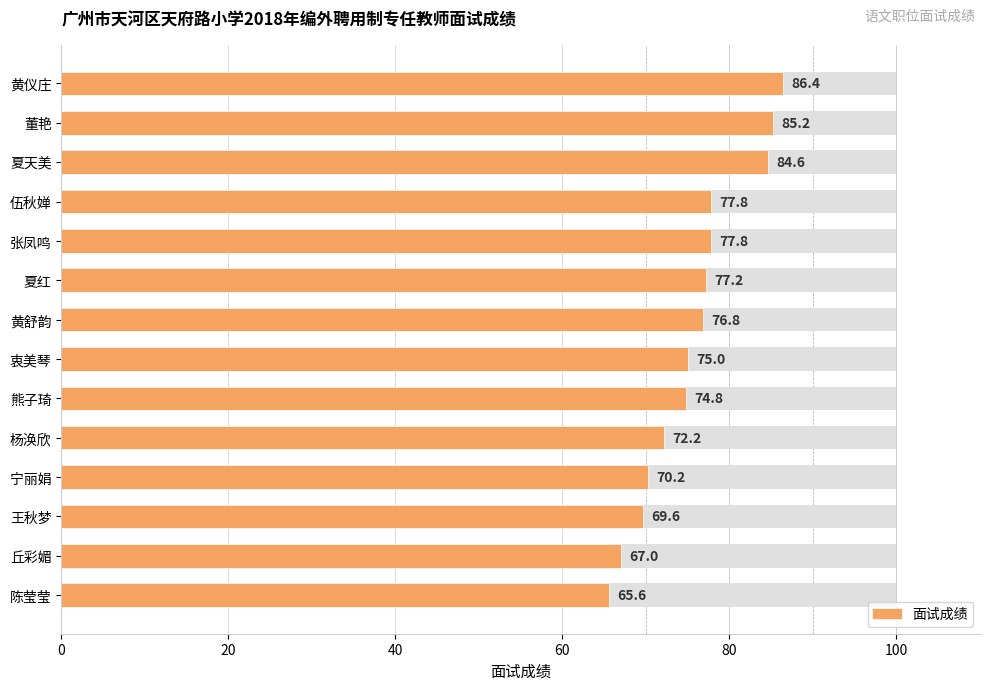

What position from the left is 宁丽娟?

11